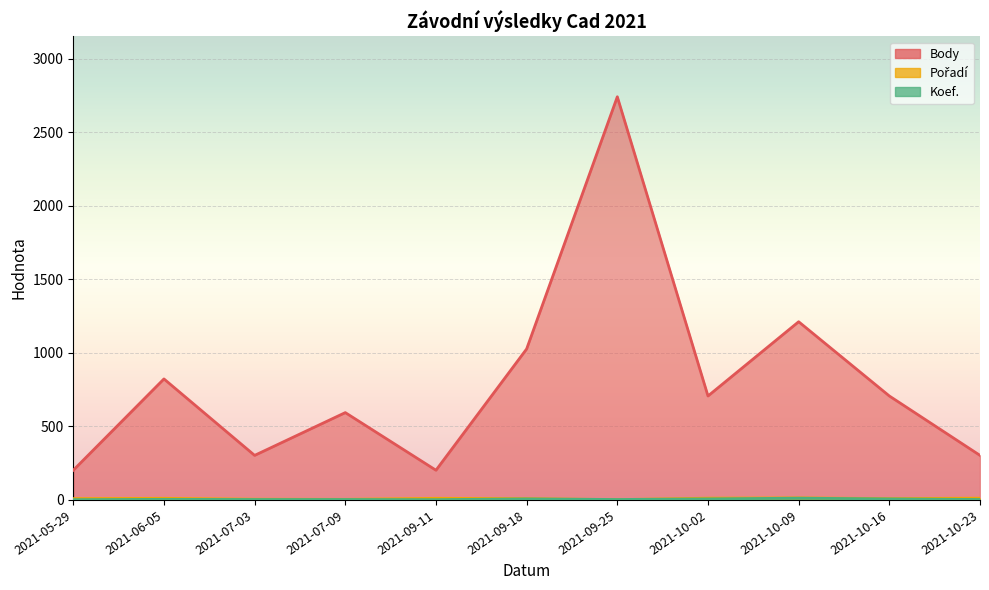

Between 2021-10-02 and 2021-09-11, which is larger?

2021-10-02